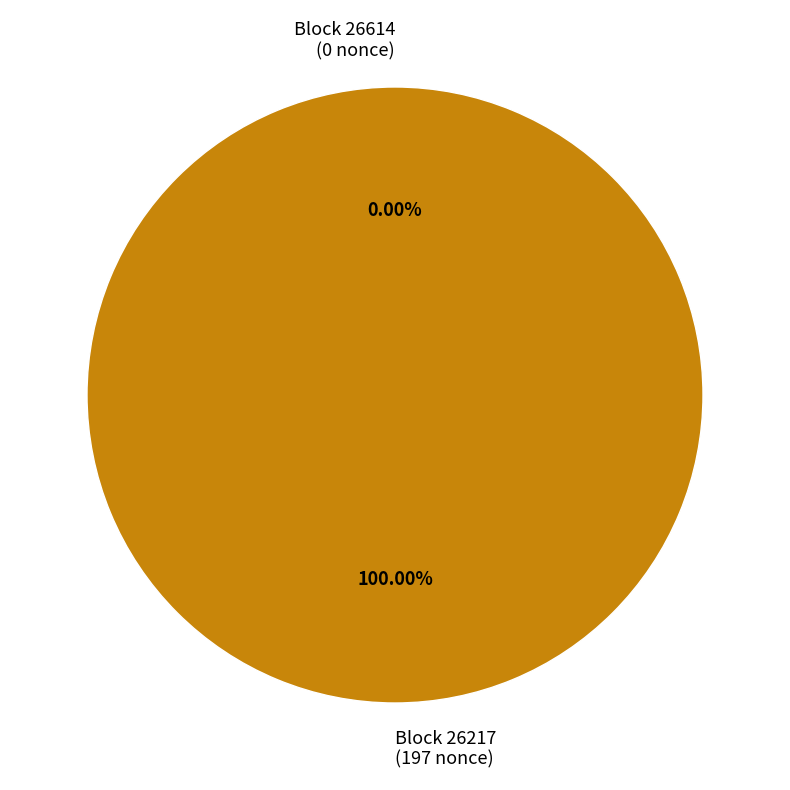

Which slice is the smallest?

26614